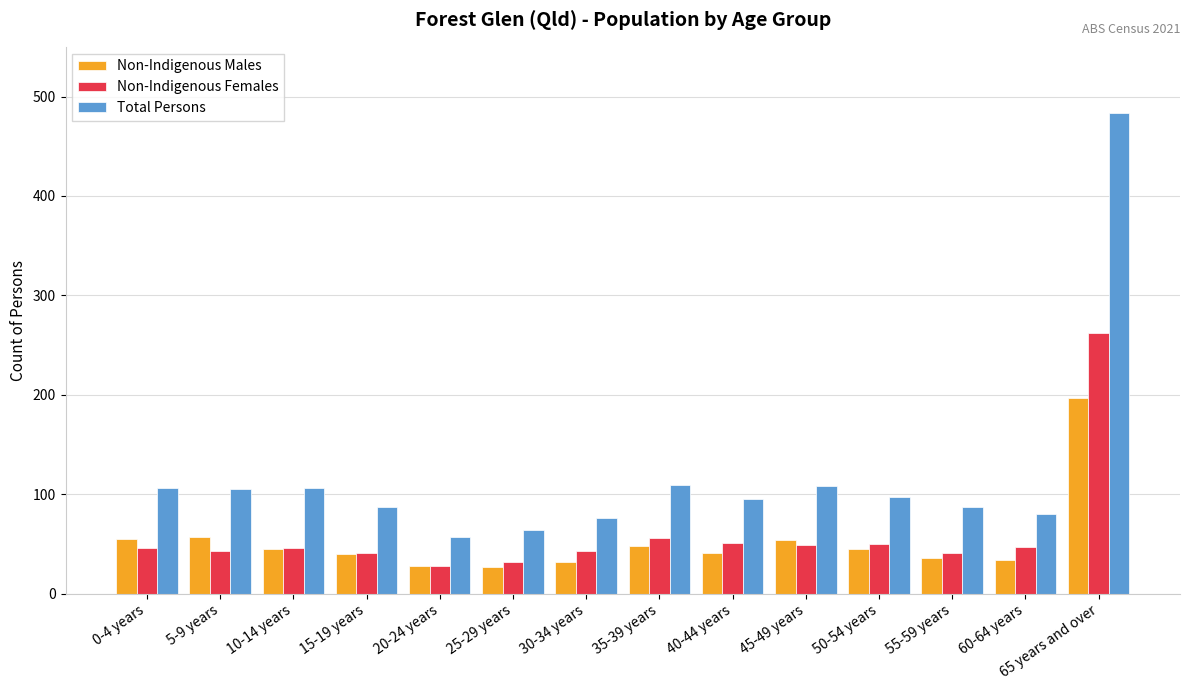

What is the total value across all series at 0-4 years?

207